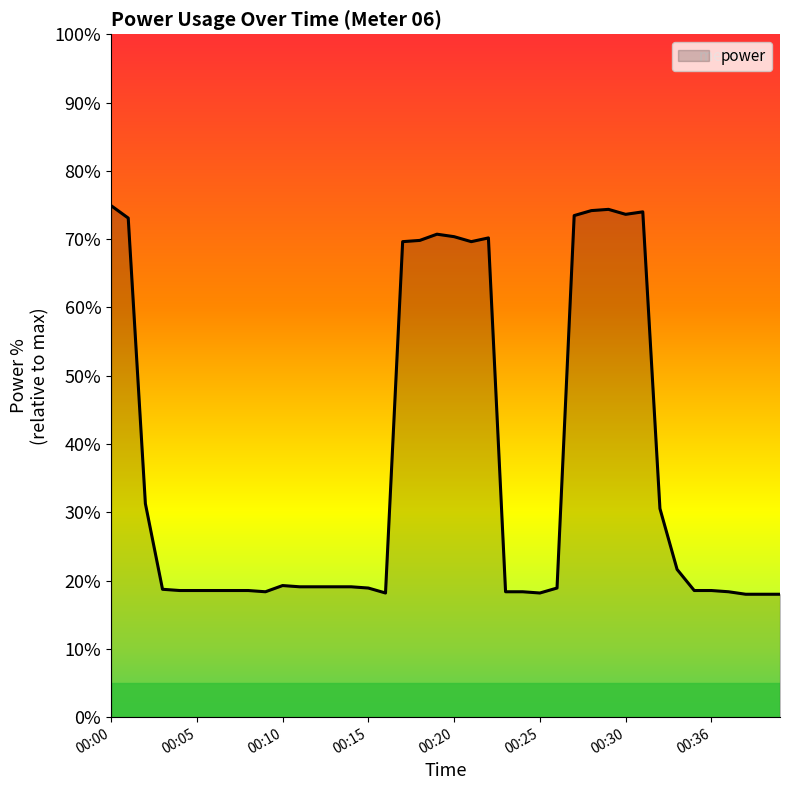

What is the minimum value shown in the chart?

18.0